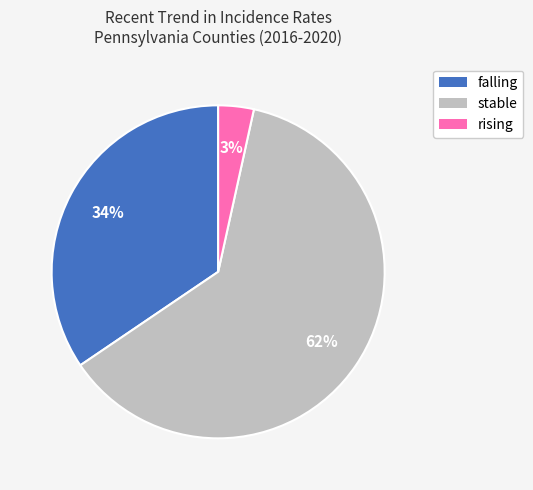

Between falling and stable, which is larger?

stable